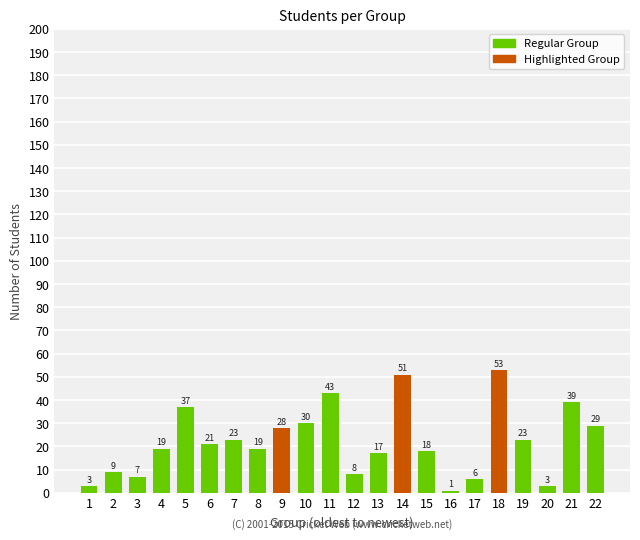

The value at 4 is 19. True or false?

True